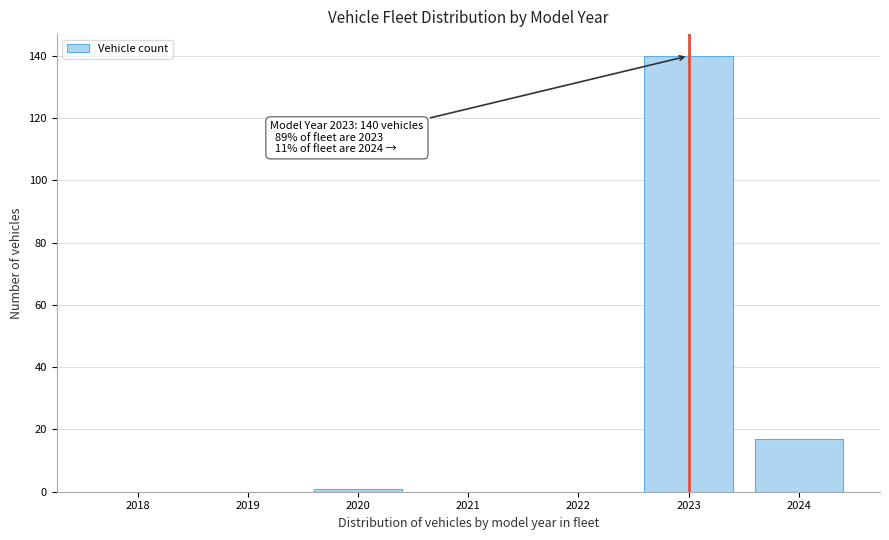

Reading left to right, transcribe all the data shown in this chart.

2018=0	2019=0	2020=1	2021=0	2022=0	2023=140	2024=17